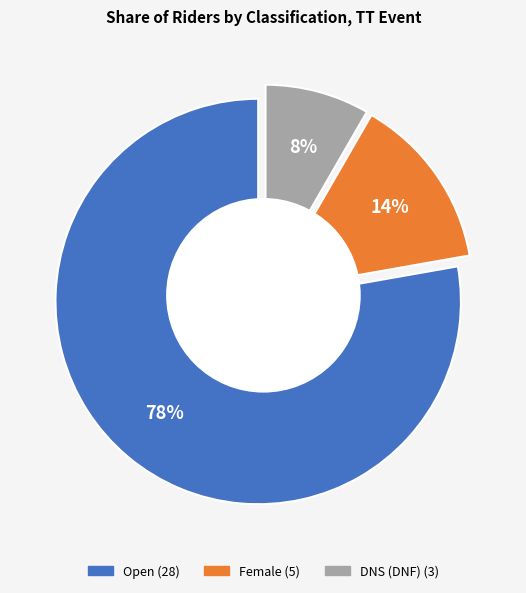

What is the change in value from Female to DNS (DNF)?

-2